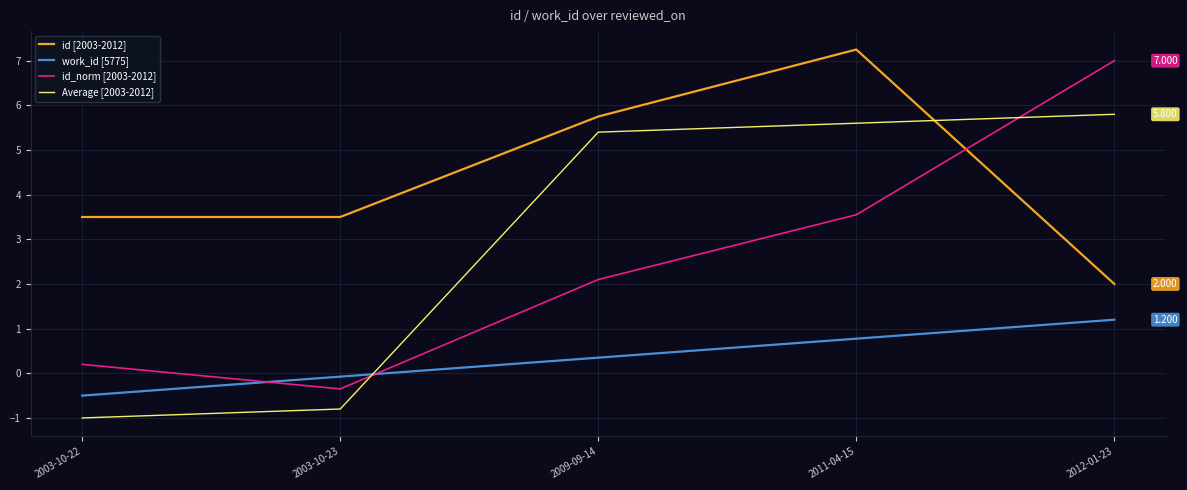

Rank the categories by Average [2003-2012] value from highest to lowest.

2012-01-23, 2011-04-15, 2009-09-14, 2003-10-23, 2003-10-22